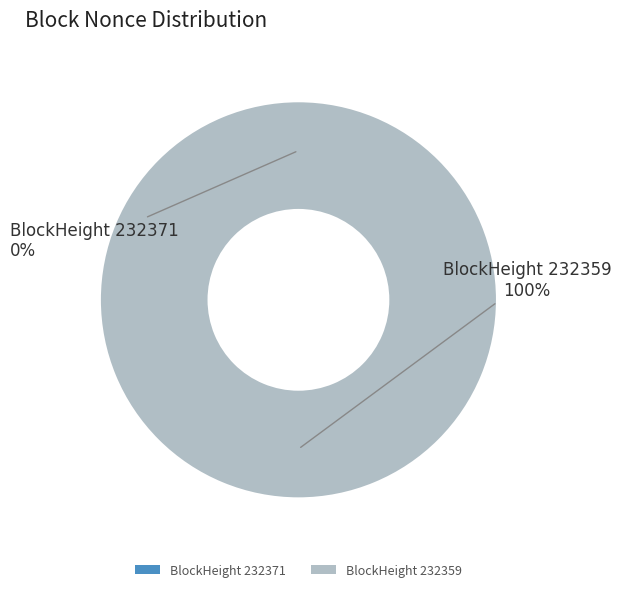

To the nearest percent, what is the average slice percentage?

50%